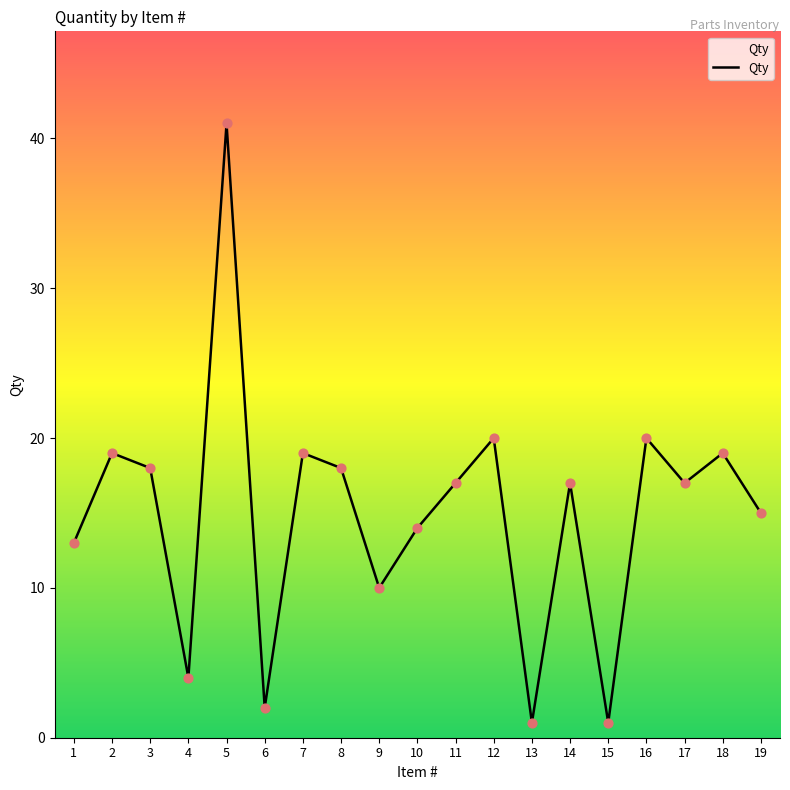

Between 13 and 3, which is larger?

3